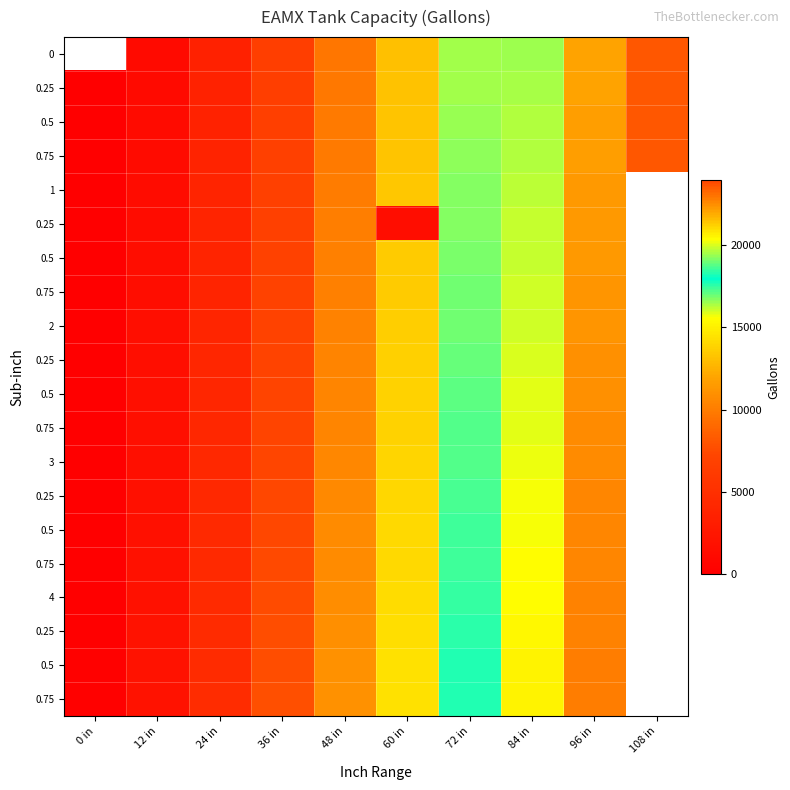

What is the spread (max minus min) of values at 36 in?

1258.0